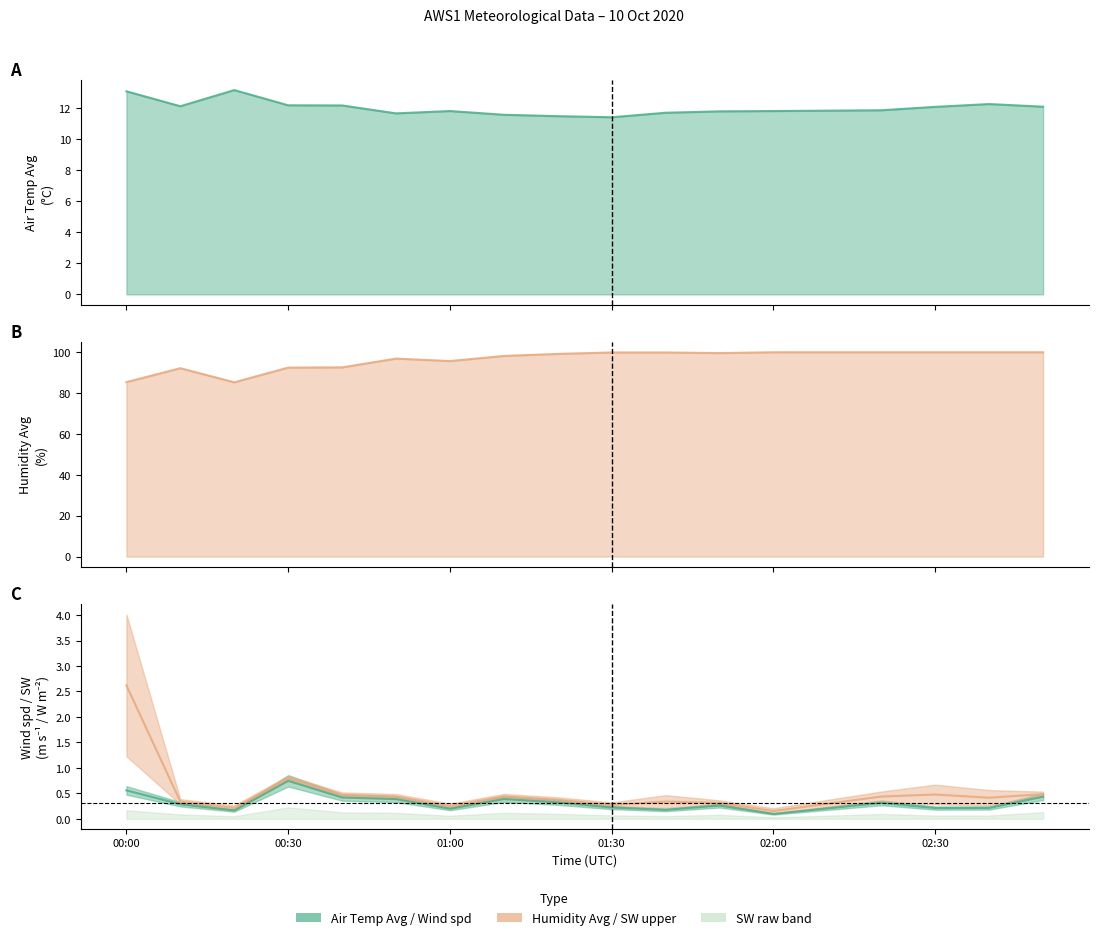

Is the value of Humidity_Avg at 6 greater than the value of Air_Temp_Avg at 02:30?

Yes